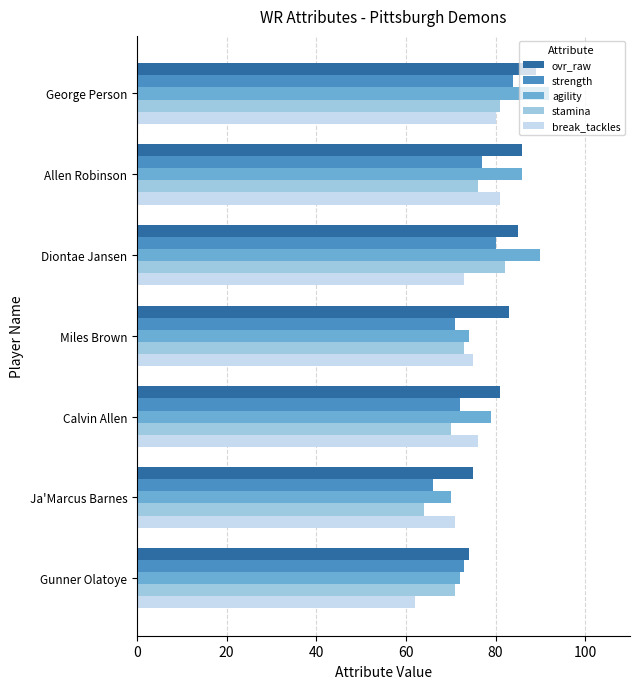

What is the spread (max minus min) of values at George Person?

12